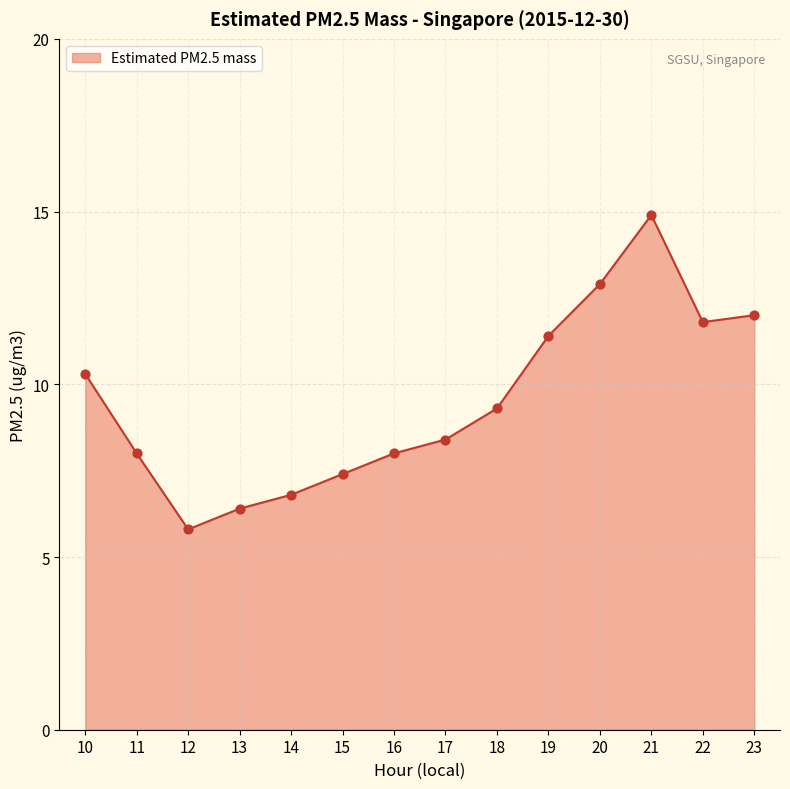

Between 13 and 16, which is larger?

16